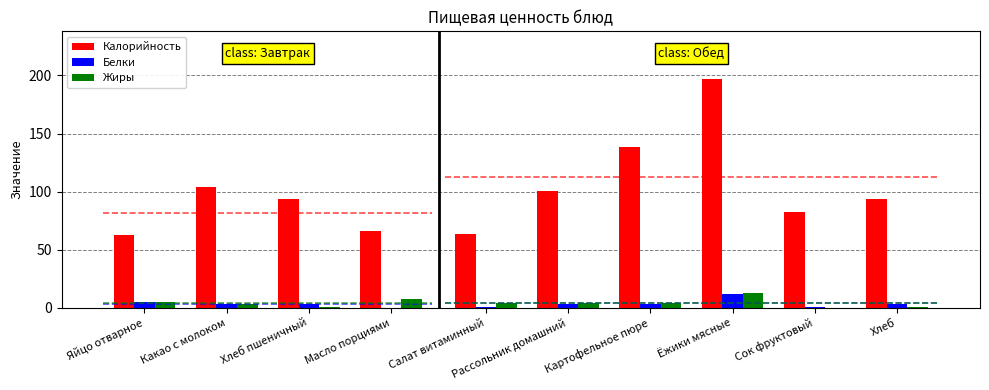

Reading left to right, what are all the values shown in this chart?

Калорийность: 63.0	104.0	94.0	66.1	63.1	100.7	138.2	197.1	82.8	94.0
Белки: 5.1	3.6	3.2	0.1	0.7	3.1	3.3	12.0	0.9	3.2
Жиры: 4.6	2.9	0.4	7.2	4.1	4.4	4.0	12.6	0.2	0.4